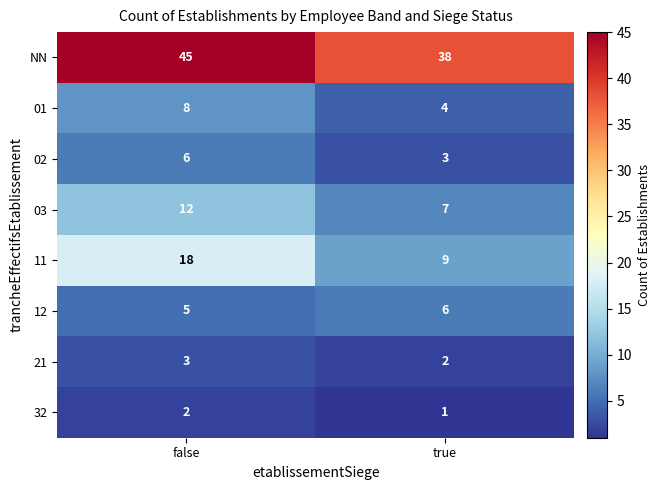

Which series has the largest range (max minus min)?

11